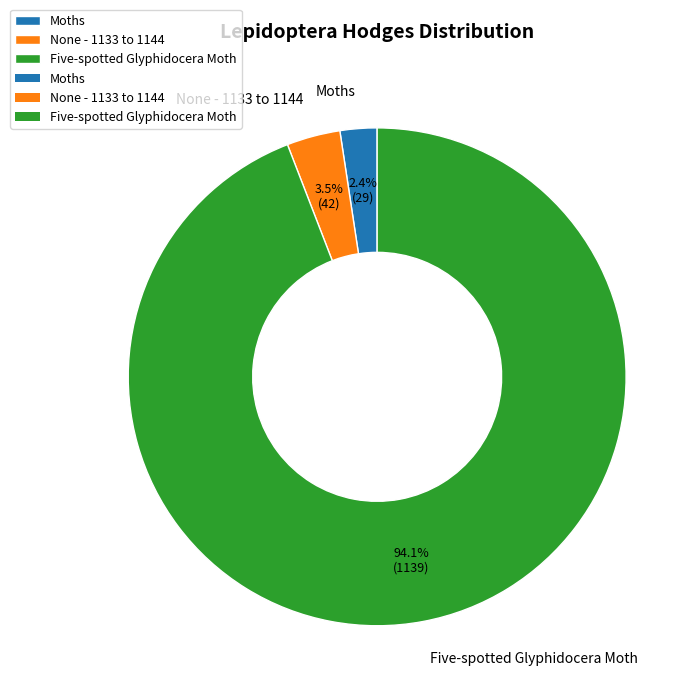

Count the number of slices in the pie.

3